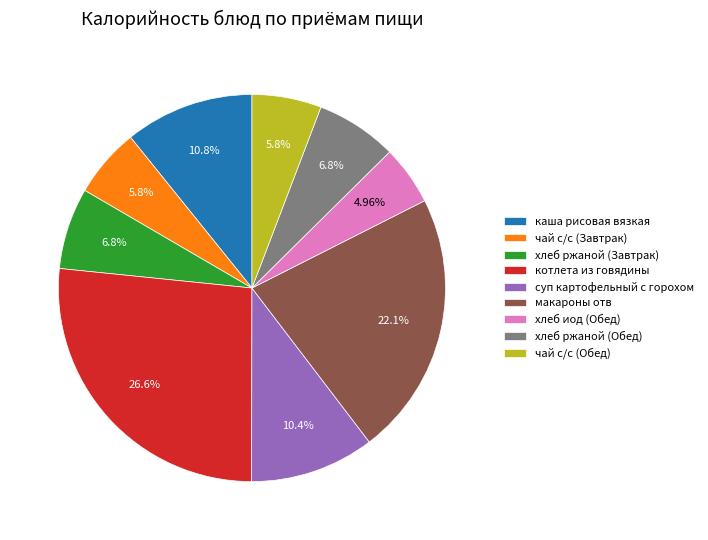

What percentage is NOT represented by каша рисовая вязкая?

89.2%